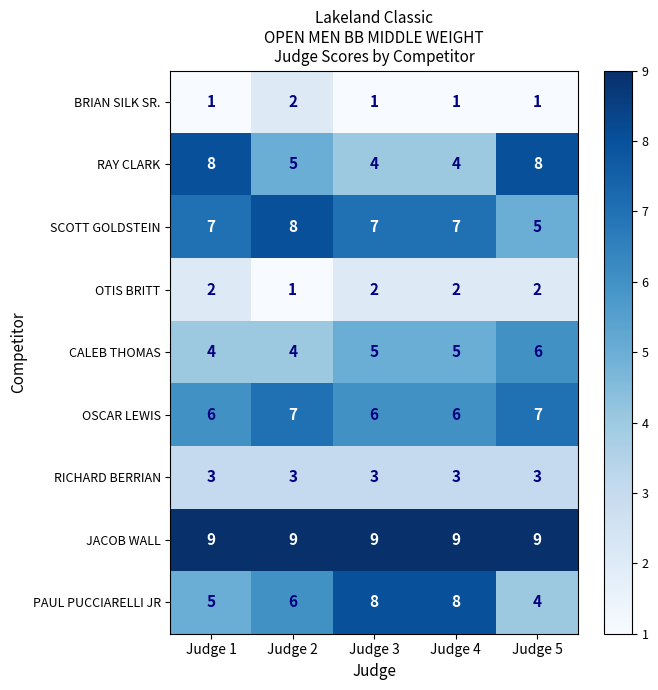

What is the spread (max minus min) of values at Judge 5?

8